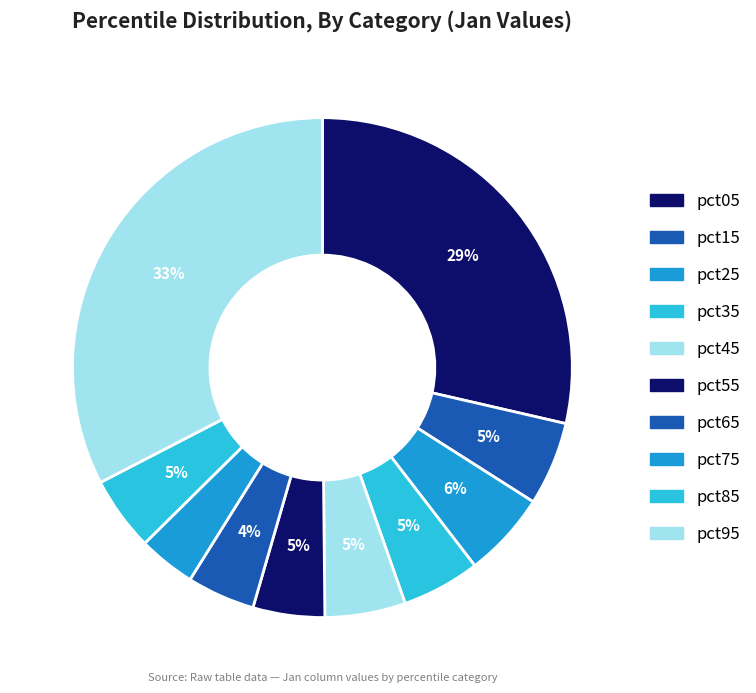

True or false: pct65 accounts for 1% of the total.

False